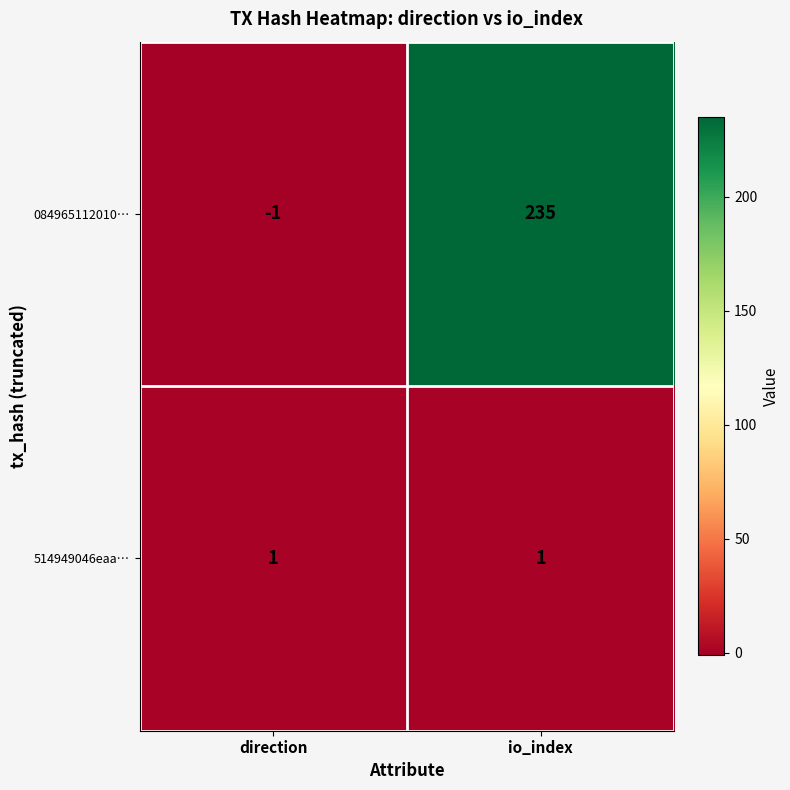

What is the spread (max minus min) of values at io_index?

234